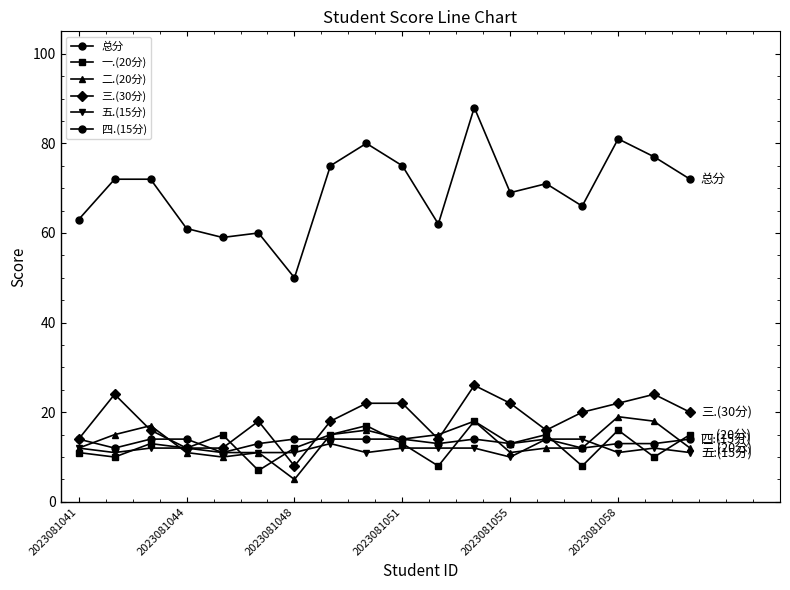

Does the chart have visible grid lines?

No